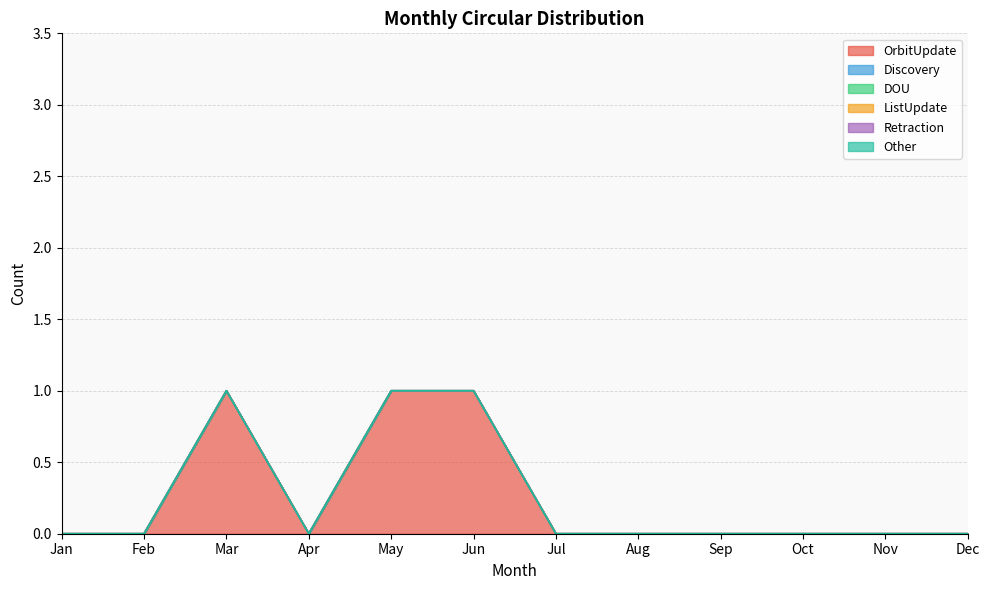

What are all the series names shown in the legend?

OrbitUpdate, Discovery, DOU, ListUpdate, Retraction, Other